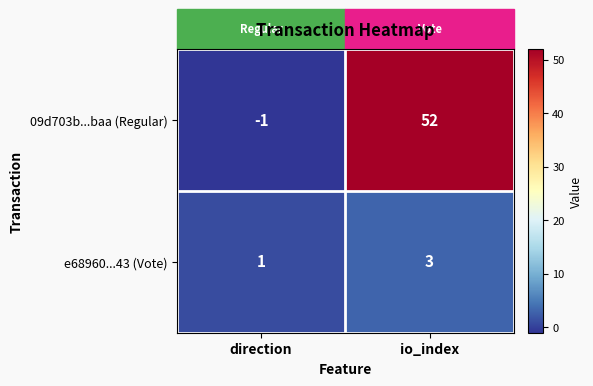

Which series has the widest spread of values?

09d703b...baa (Regular)